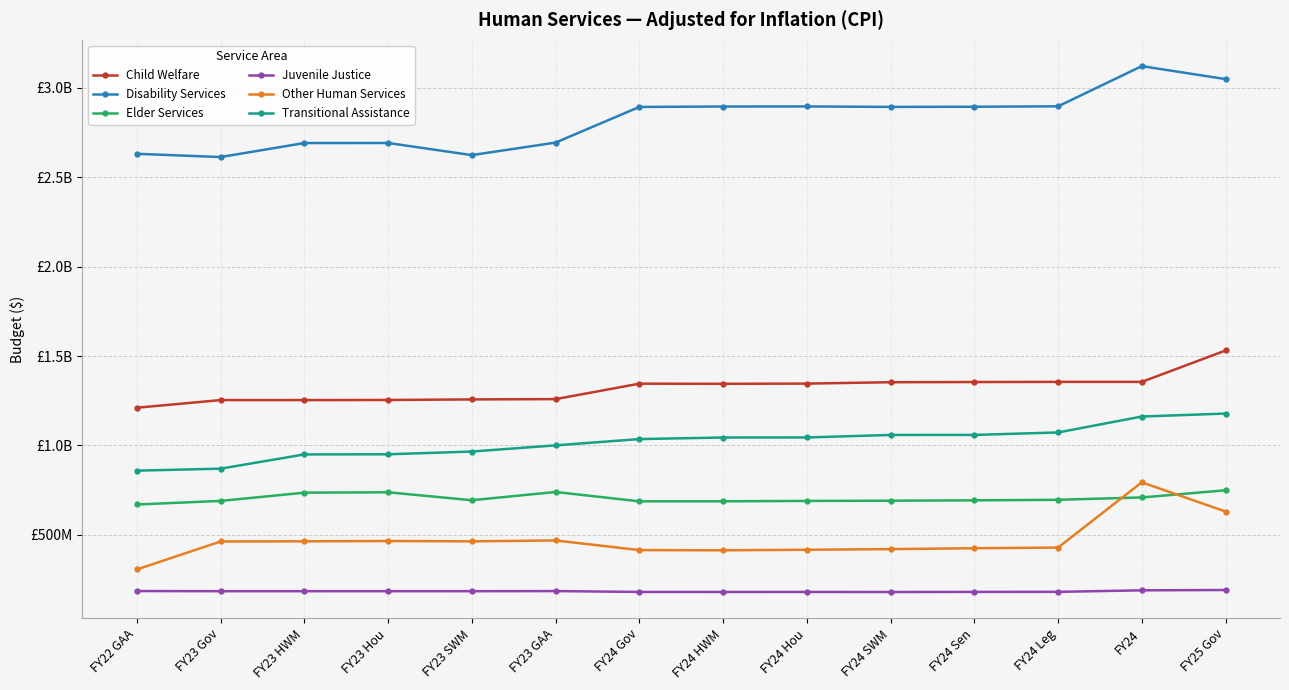

What is the value of the Elder Services point at the 3rd from the left?

736141225